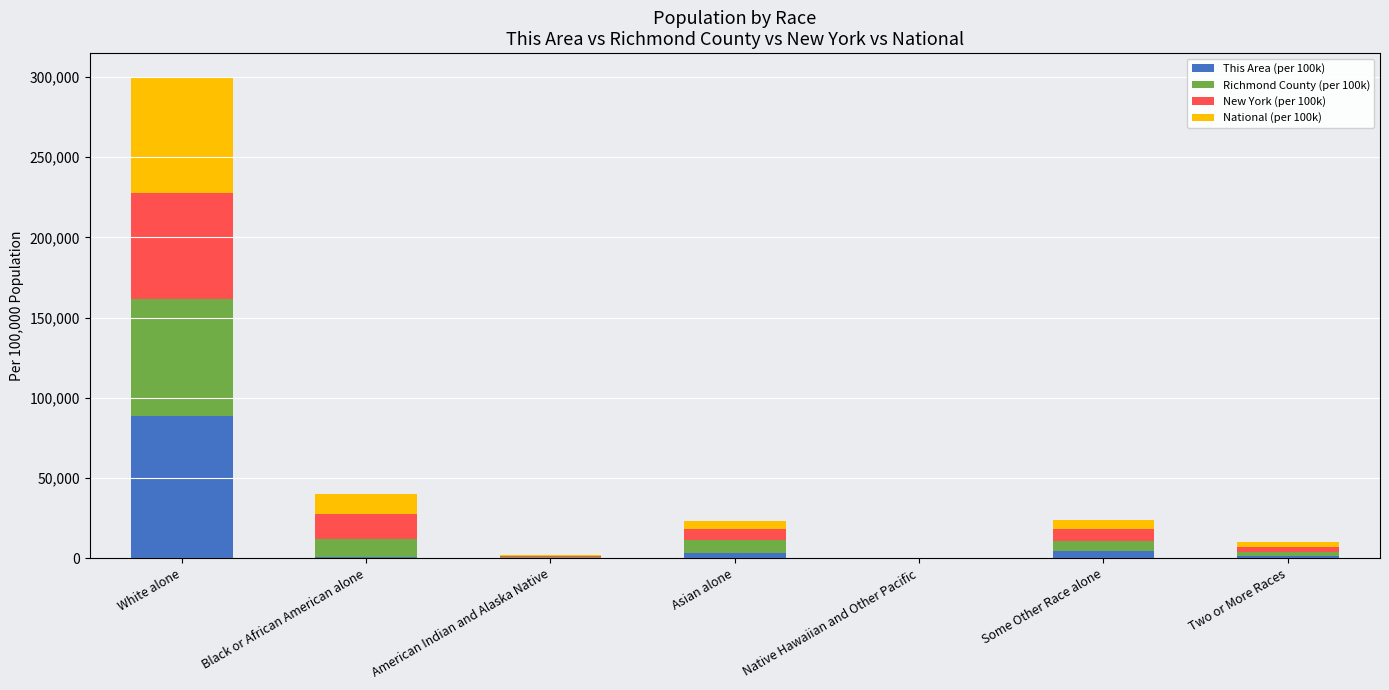

Which category has the highest value in the This Area (per 100k) series?

White alone